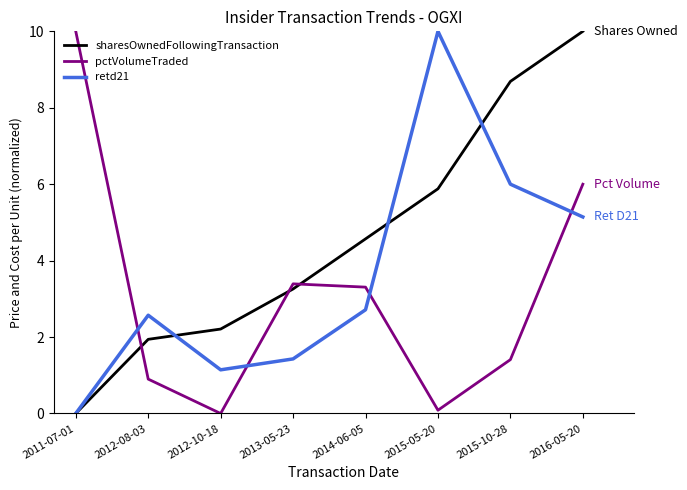

Reading right to left, extract all data points from this chart.

sharesOwnedFollowingTransaction: 10.0	8.7	5.9	4.6	3.3	2.2	1.9	0.0
pctVolumeTraded: 6.0	1.4	0.1	3.3	3.4	0.0	0.9	10.0
retd21: 5.1	6.0	10.0	2.7	1.4	1.1	2.6	0.0